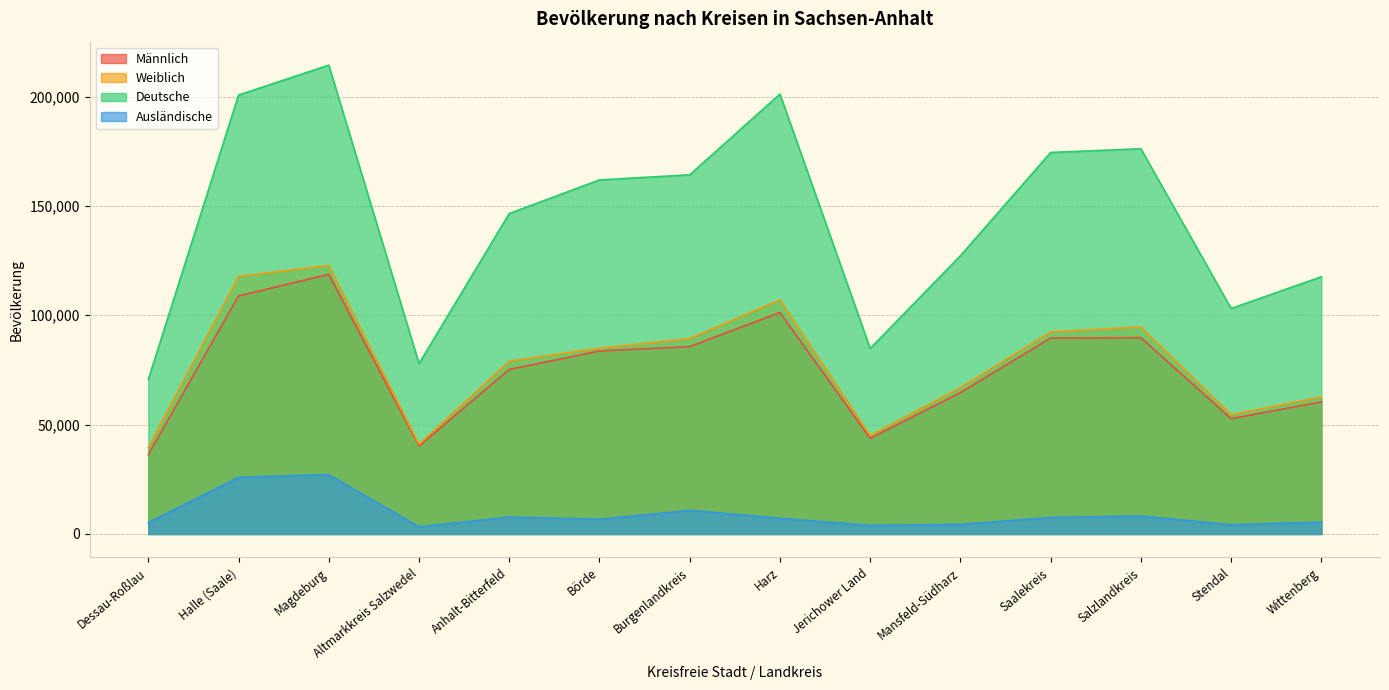

Does the chart have visible grid lines?

Yes